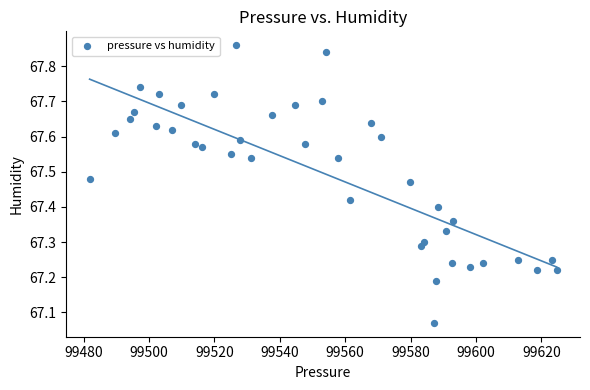

What is the range of X values (max minus min)?

142.8